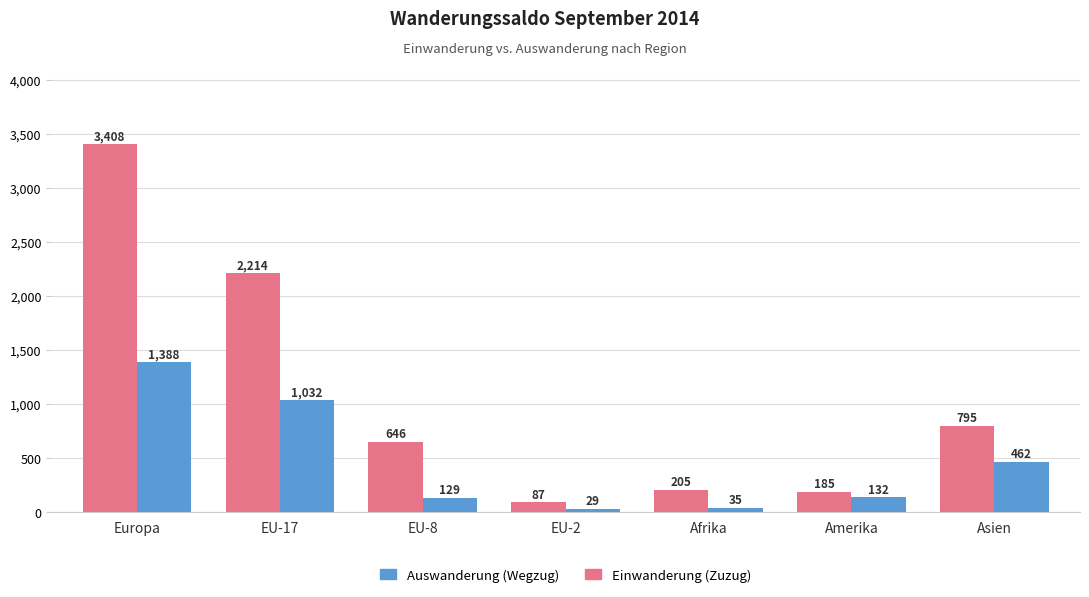

Rank the series by their maximum value, from lowest to highest.

Auswanderung (Wegzug), Einwanderung (Zuzug)